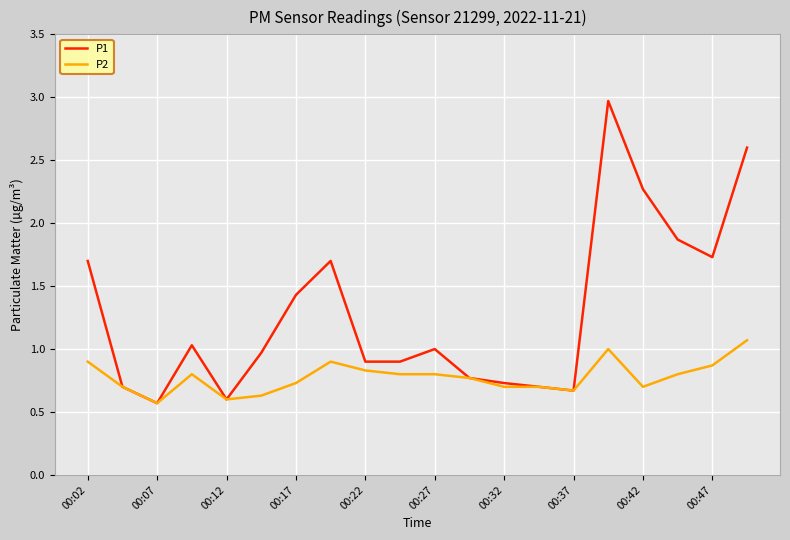

List the series in order of their overall mean, highest first.

P1, P2